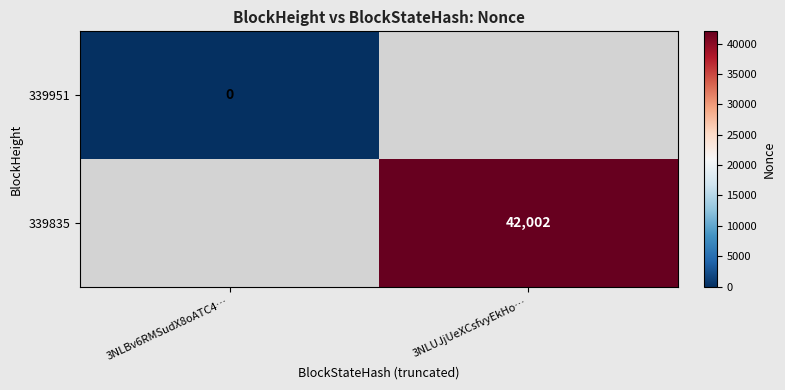

The value of 339835 at 3NLUJjUeXCsfvyEkHo… is 42002. True or false?

True